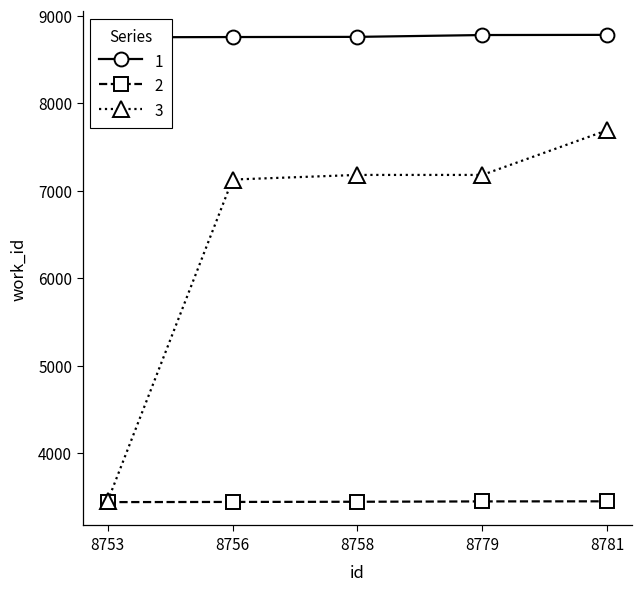

Where does the Series 3 (dot) series first go above 7180?

8781